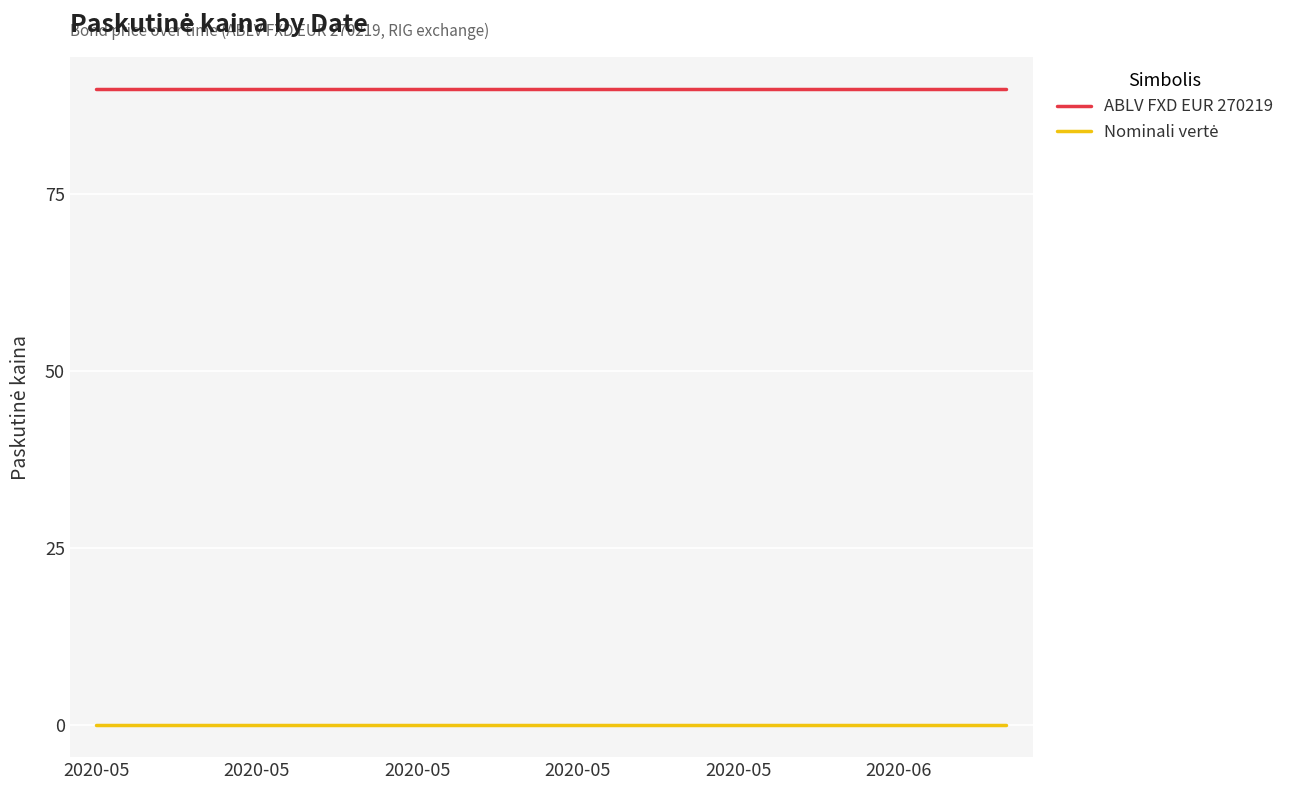

How many series are shown in this chart?

2